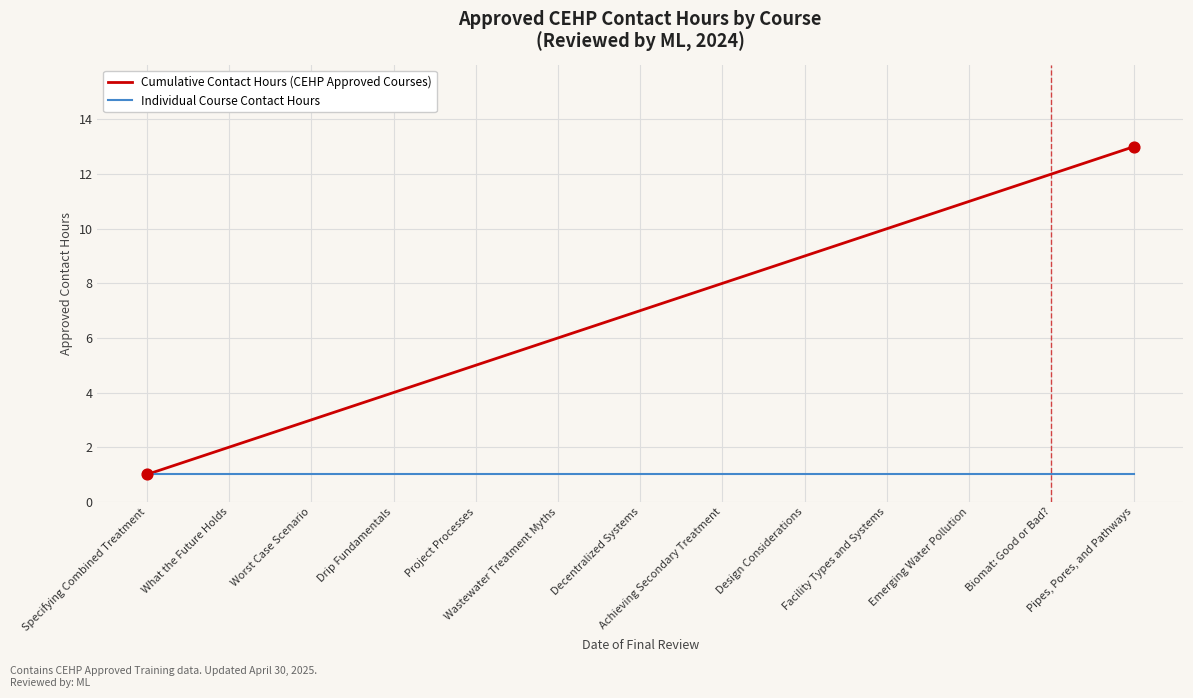

What are all the series names shown in the legend?

Cumulative Contact Hours (CEHP Approved Courses), Individual Course Contact Hours